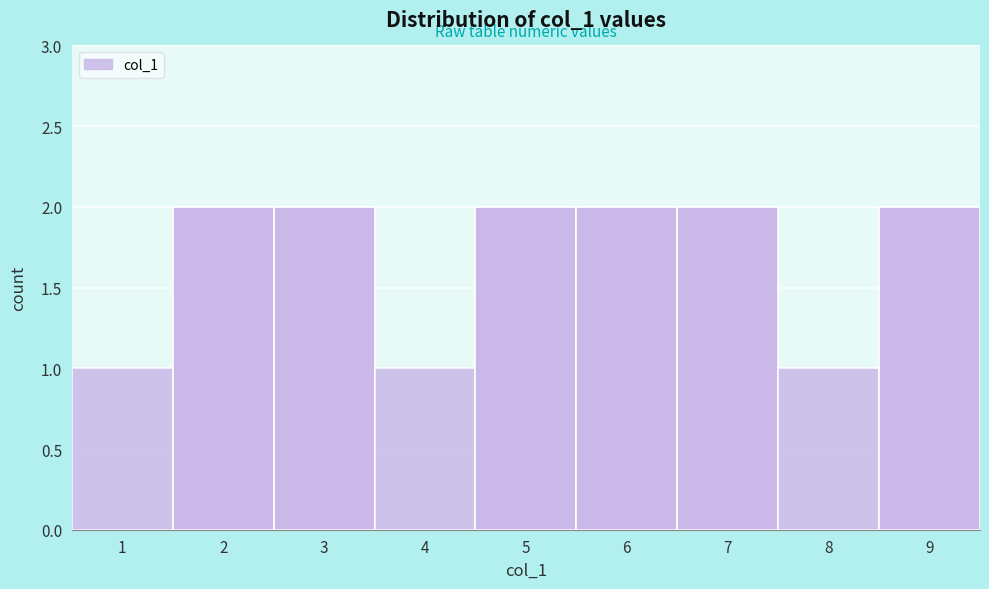

Reading right to left, transcribe all the data shown in this chart.

9=2	8=1	7=2	6=2	5=2	4=1	3=2	2=2	1=1